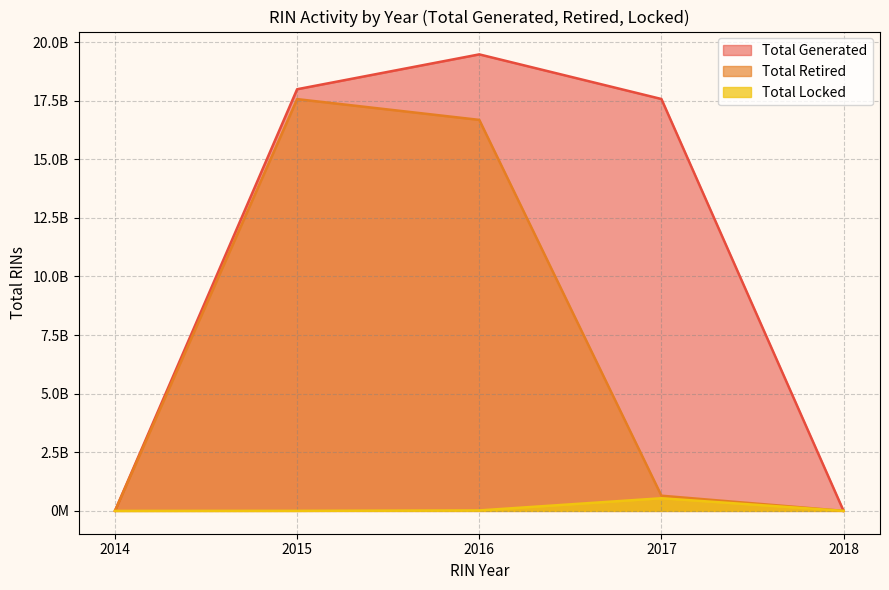

Does the chart have visible grid lines?

Yes